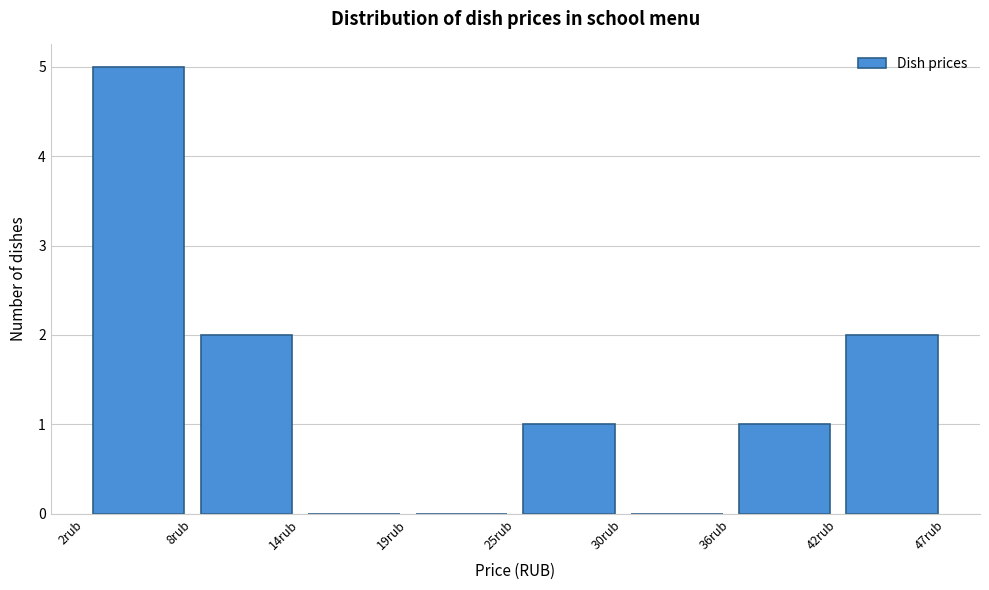

How tall is the bar that spans 8 to 14 on the x-axis? Neither the bar edges nor the heights are printed on the chart, so give them approximately, as read against the axes.

2